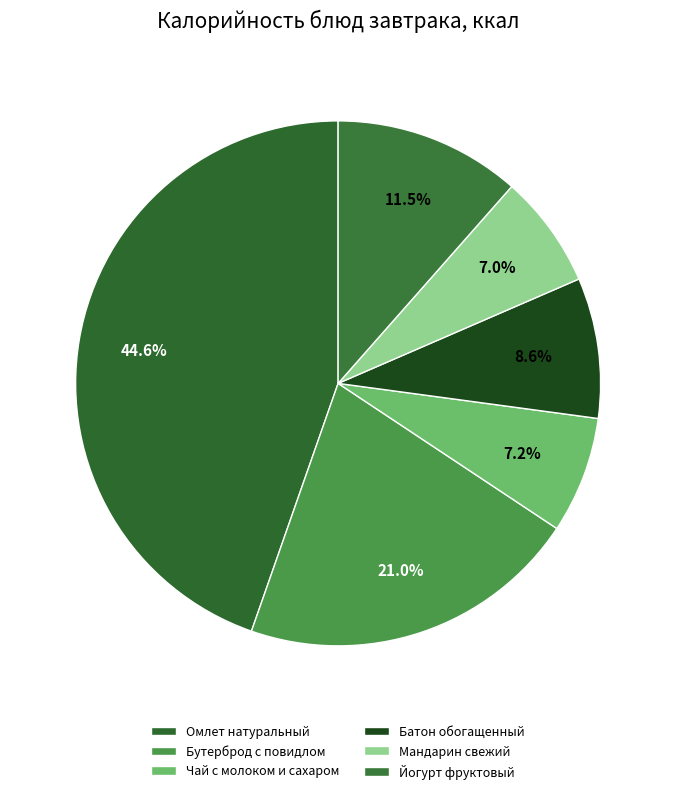

Is it true that Омлет натуральный is 55% of the pie?

False